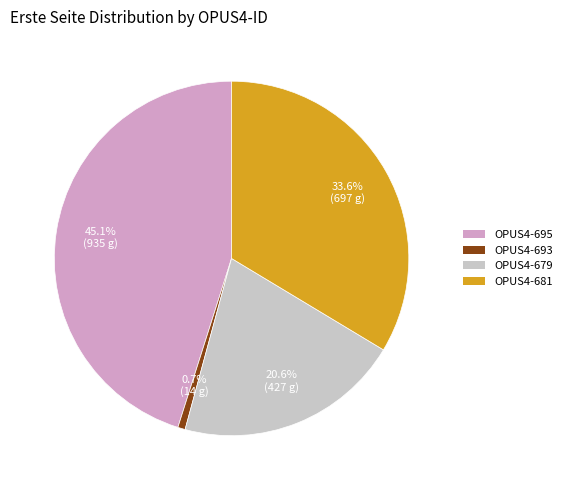

To the nearest percent, what is the average slice percentage?

25%